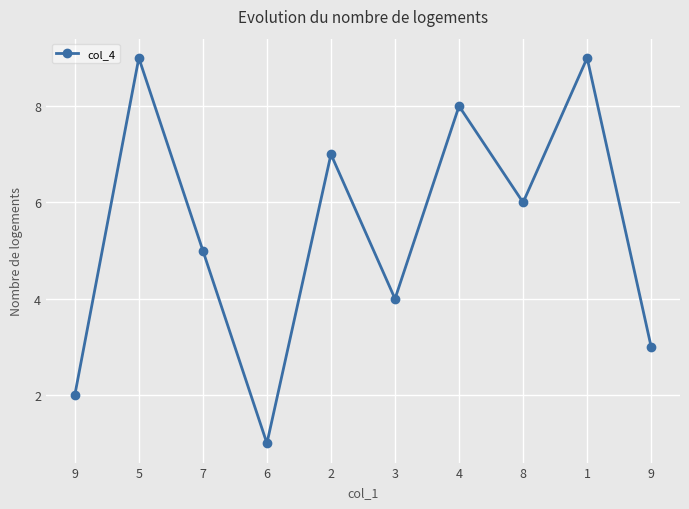

Is this an area chart (filled region under the line)?

No